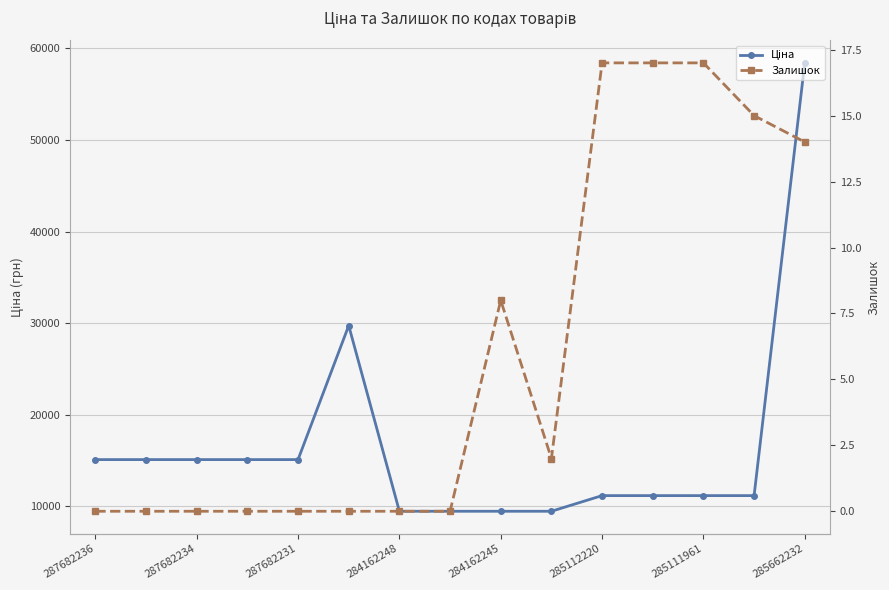

In Залишок, how many points are higher than both neighbors (excluding endpoints)?

1